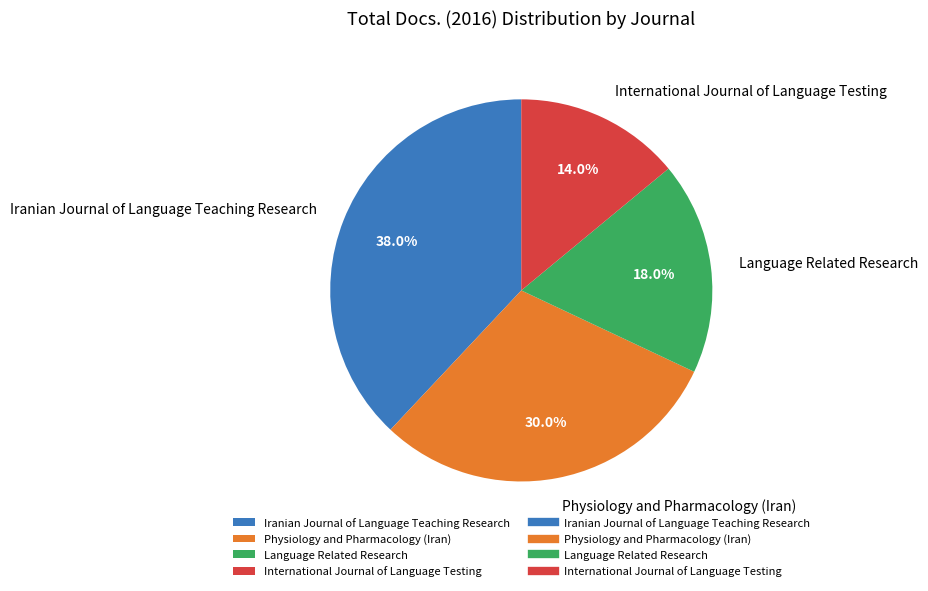

Is there a majority slice in this chart?

No